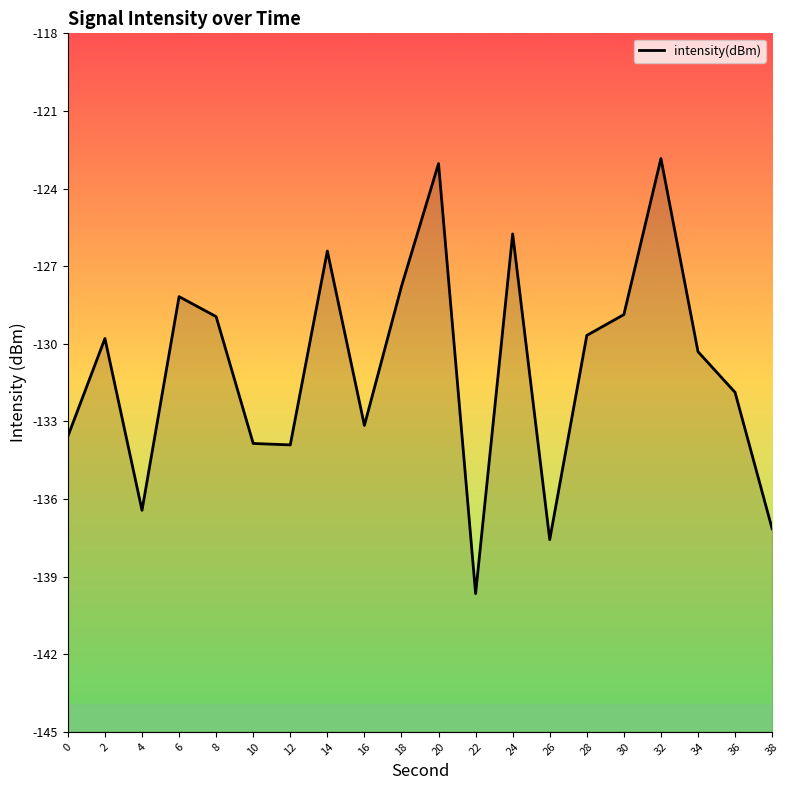

What is the value of the 10th point from the left?

-127.8